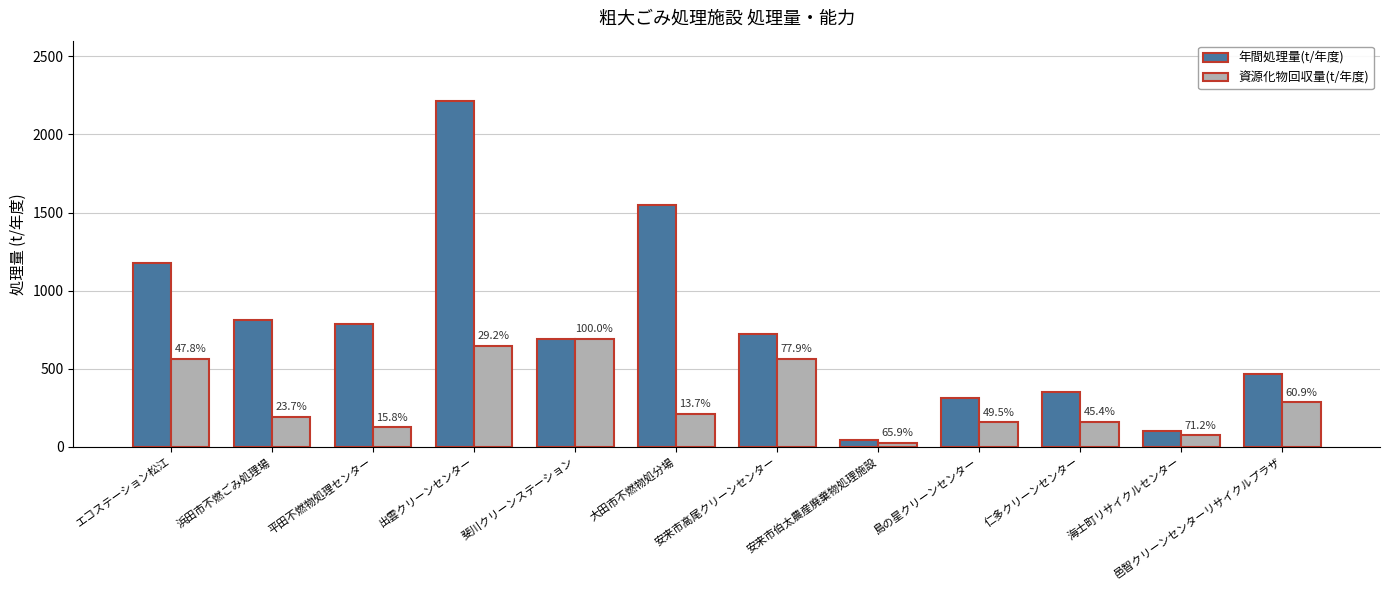

Are the bars grouped side by side (vs. stacked)?

Yes